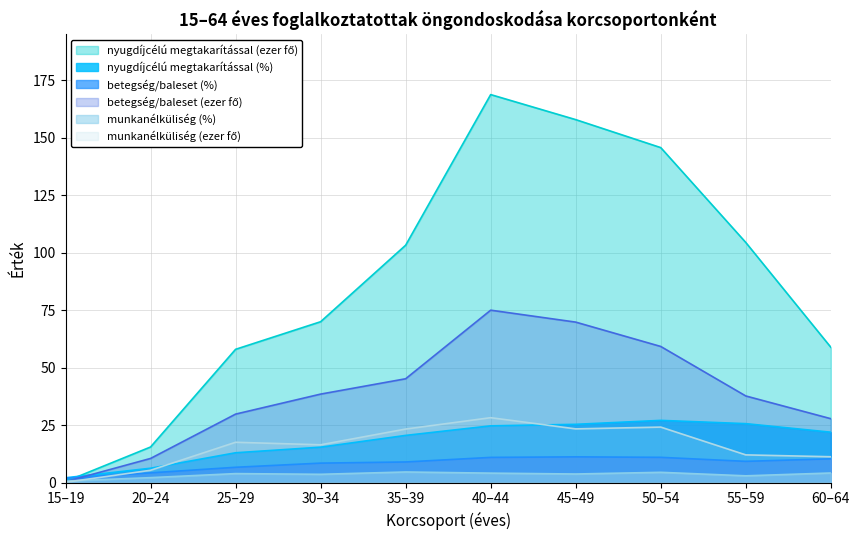

What is the difference between the munkanélküliség (%) values at 35–39 and 50–54?

0.1